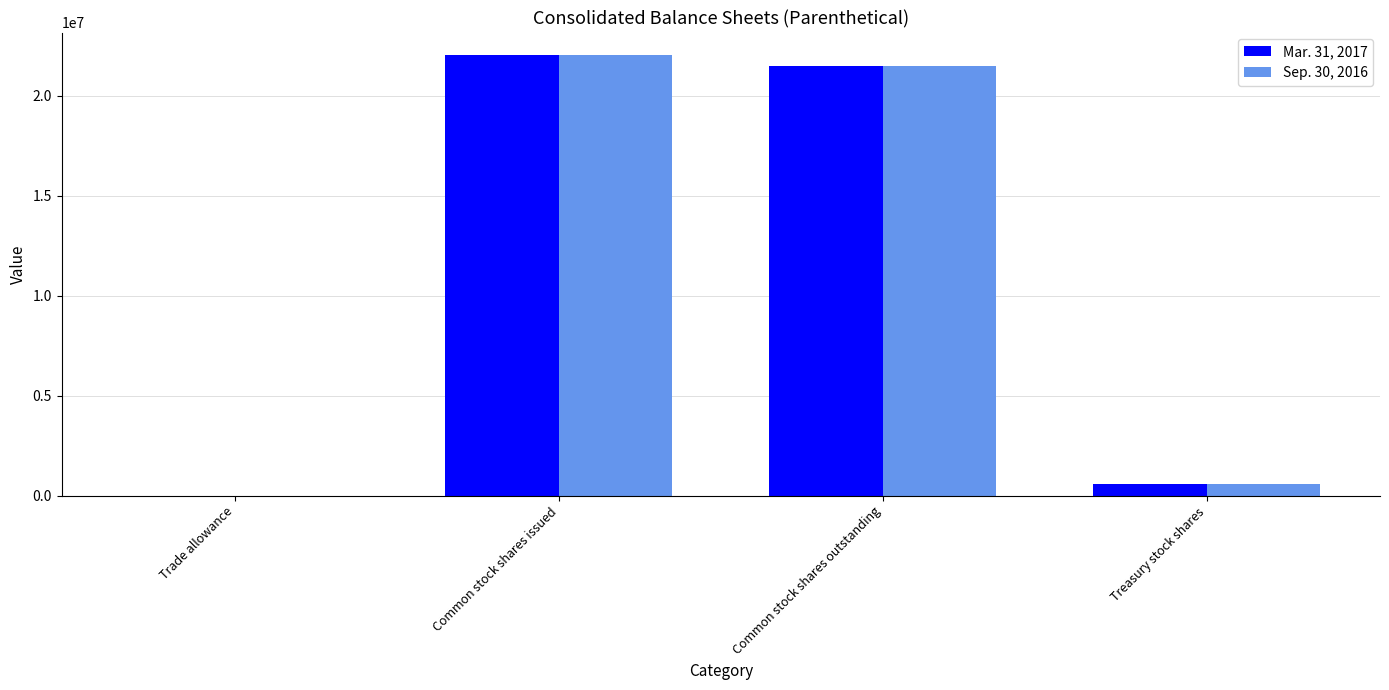

At which category is the sum across all series the highest?

Common stock shares issued